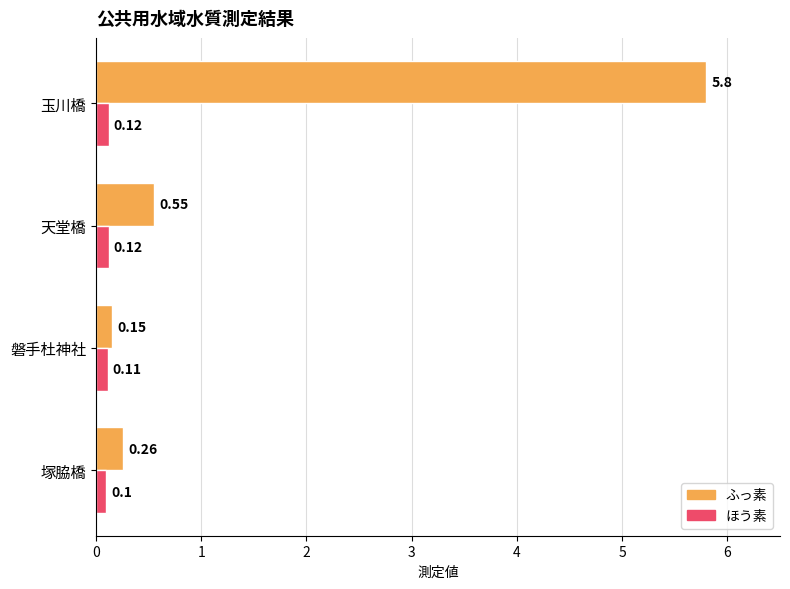

Between 塚脇橋 and 天堂橋, which series saw the biggest shift?

ふっ素